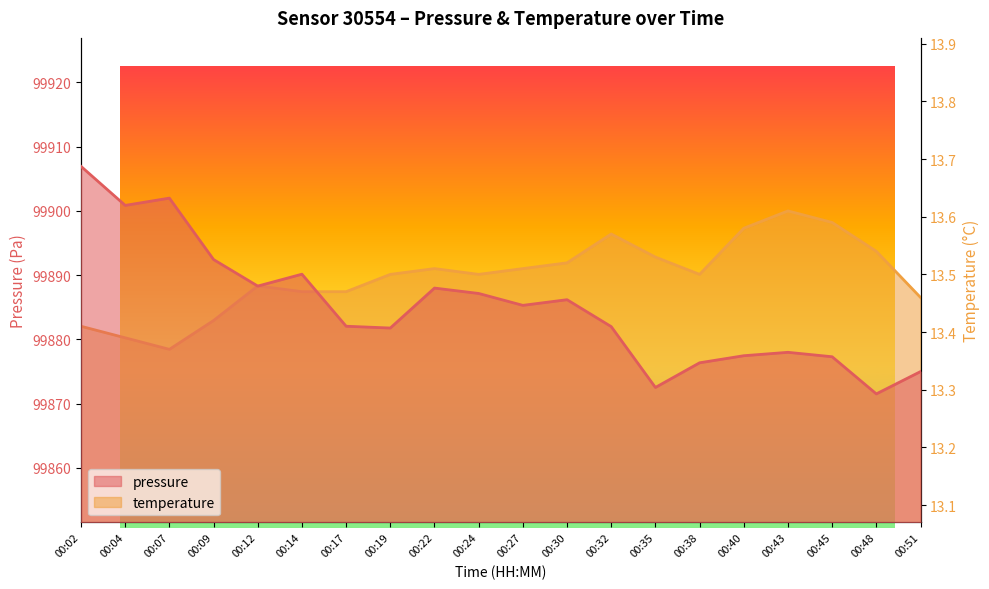

List the labels in order of temperature value, largest first.

00:43, 00:45, 00:40, 00:32, 00:48, 00:35, 00:30, 00:22, 00:27, 00:19, 00:24, 00:38, 00:12, 00:14, 00:17, 00:51, 00:09, 00:02, 00:04, 00:07